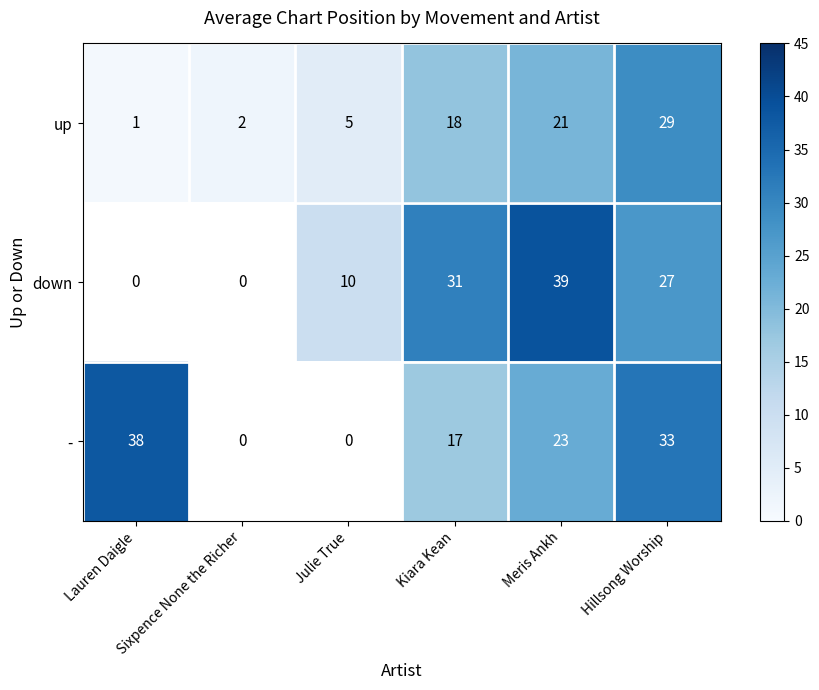

True or false: down has a value of 46.1 at Kiara Kean.

False